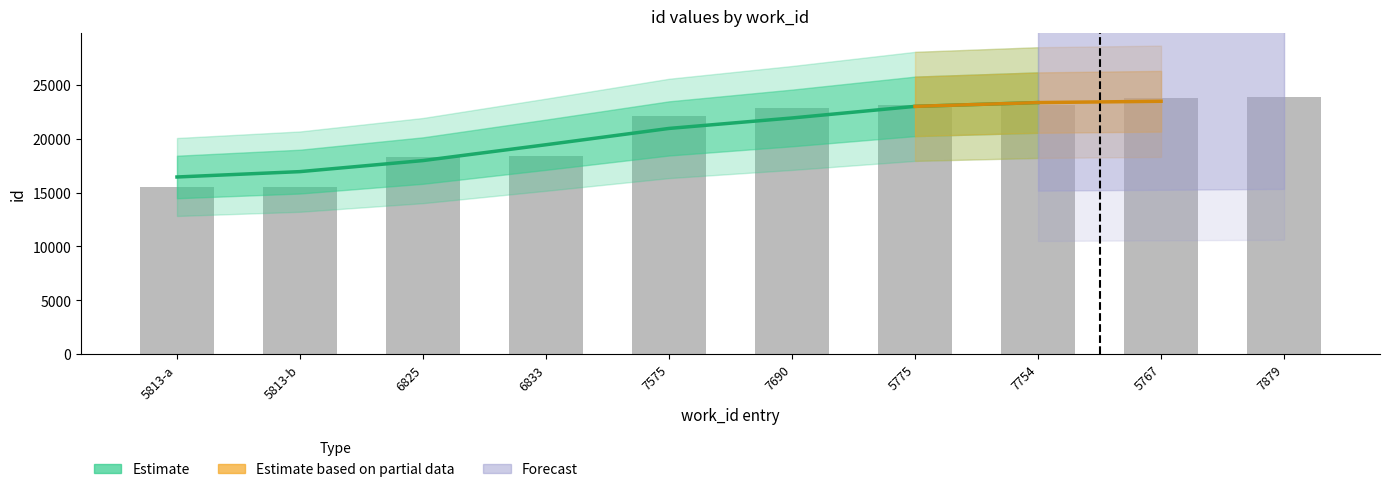

List the labels in order of value, smallest first.

5813-a, 5813-b, 6825, 6833, 7575, 7690, 5775, 7754, 5767, 7879